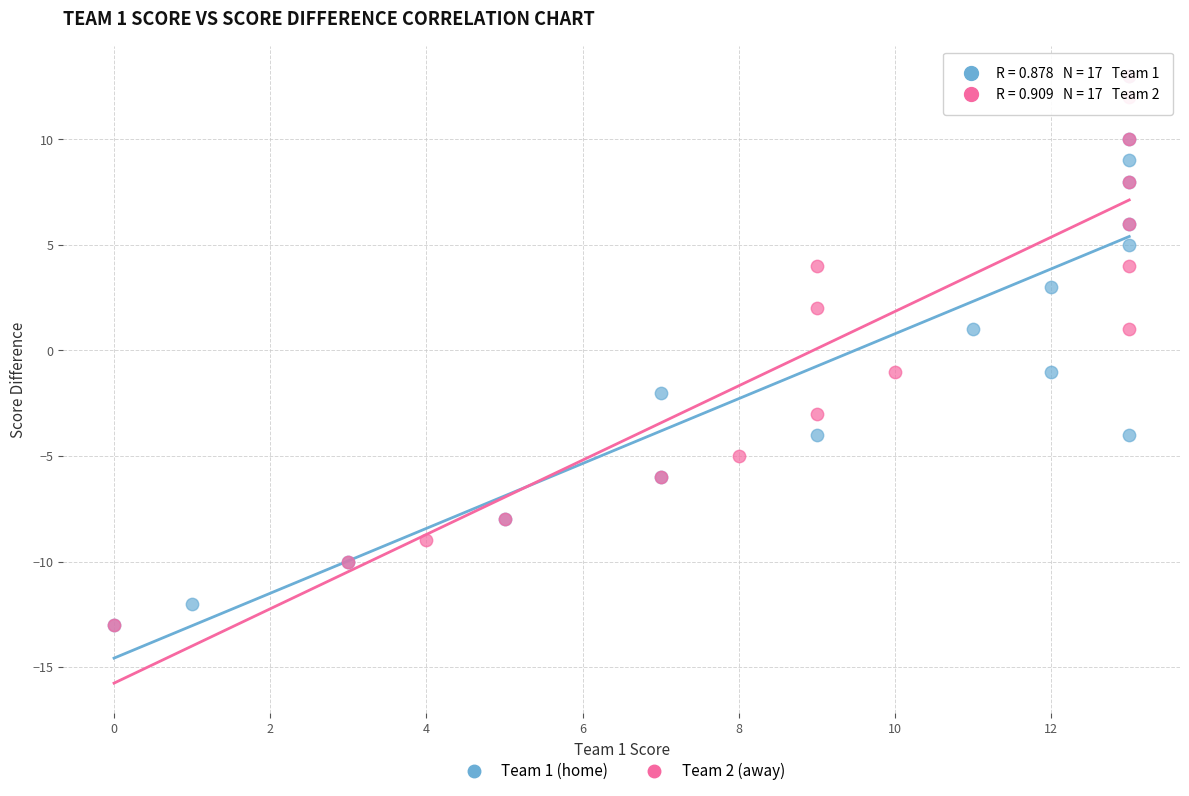

What are all the series names shown in the legend?

Team 1 (home), Team 2 (away)